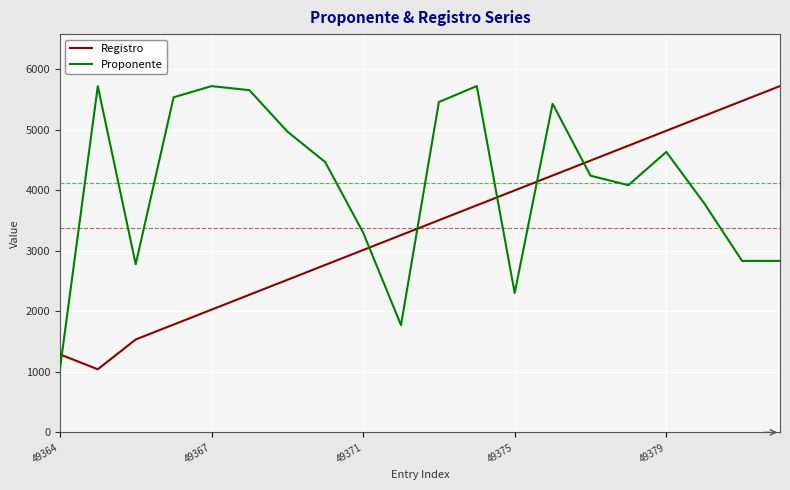

What is the maximum value shown in the chart?

5726.0